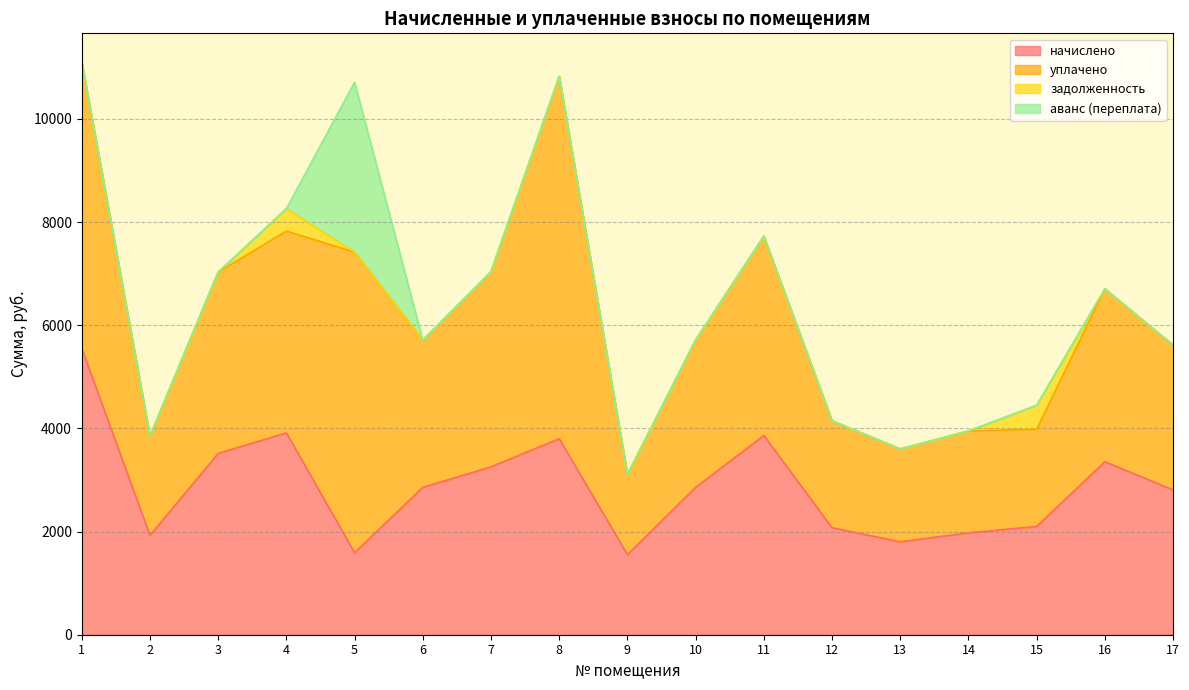

Is the value of уплачено at 16 greater than the value of начислено at 1?

No